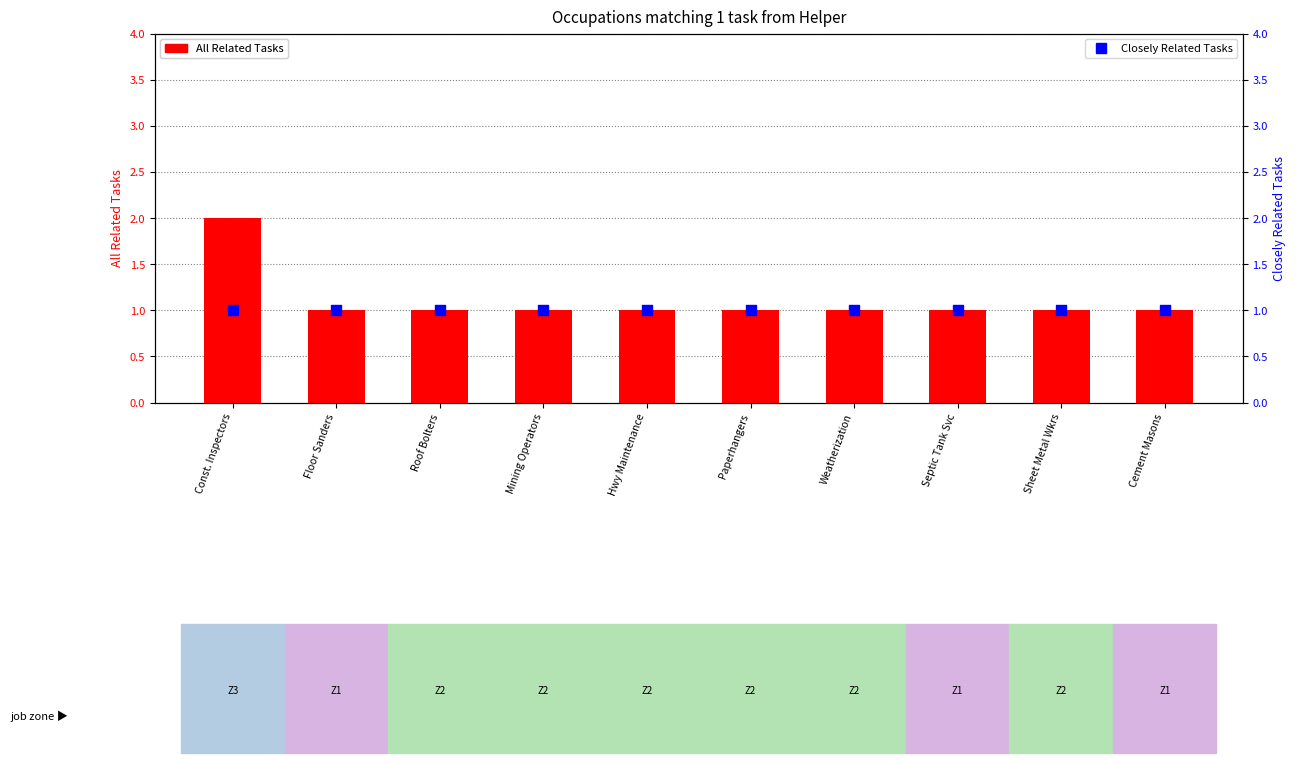

Which series contains the highest Y value?

All Related Tasks